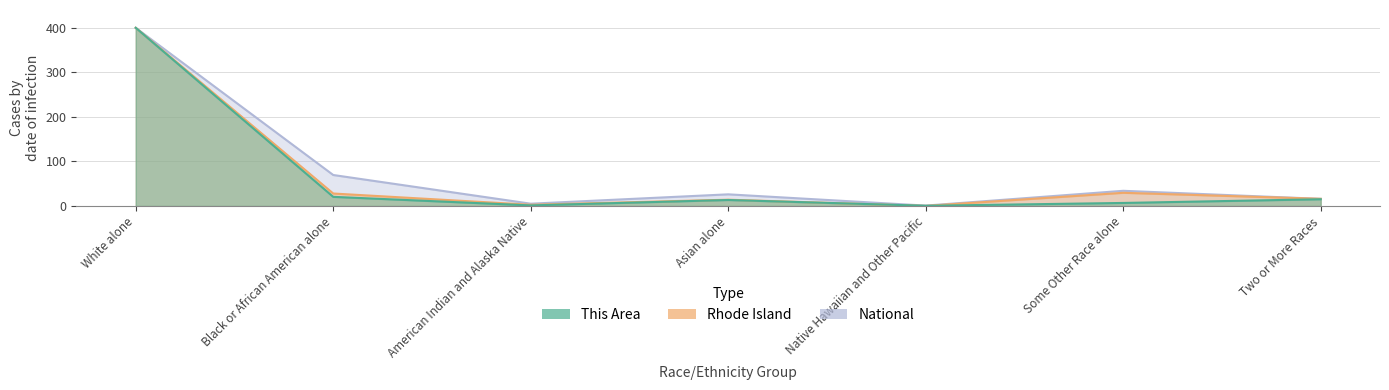

Which category has the highest value in the National series?

White alone